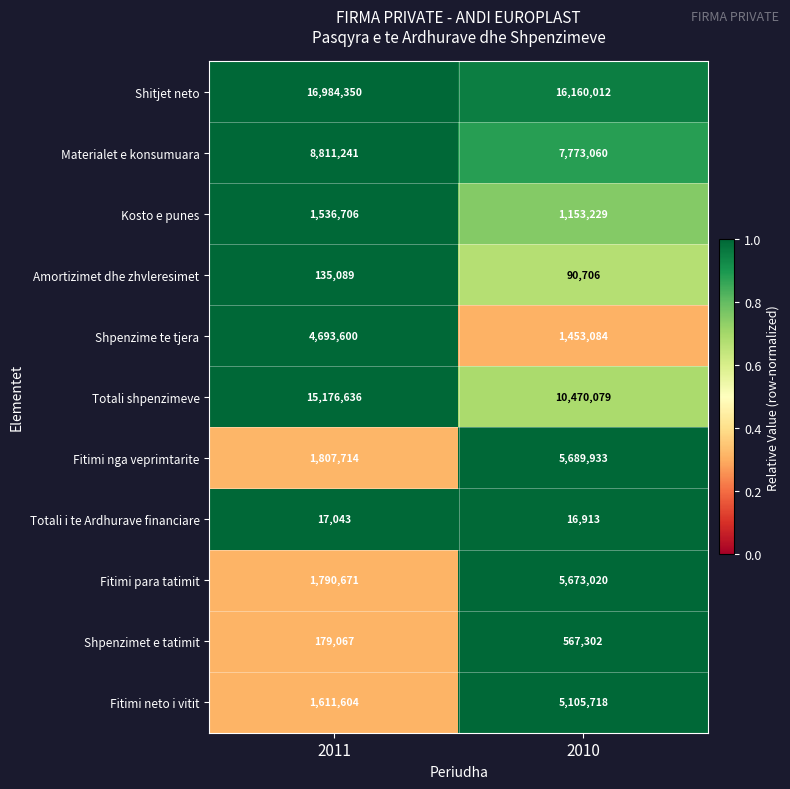

Reading left to right, what are all the values shown in this chart?

Shitjet neto: 16984350	16160012
Materialet e konsumuara: 8811241	7773060
Kosto e punes: 1536706	1153229
Amortizimet dhe zhvleresimet: 135089	90706
Shpenzime te tjera: 4693600	1453084
Totali shpenzimeve: 15176636	10470079
Fitimi nga veprimtarite: 1807714	5689933
Totali i te Ardhurave financiare: 17043	16913
Fitimi para tatimit: 1790671	5673020
Shpenzimet e tatimit: 179067	567302
Fitimi neto i vitit: 1611604	5105718